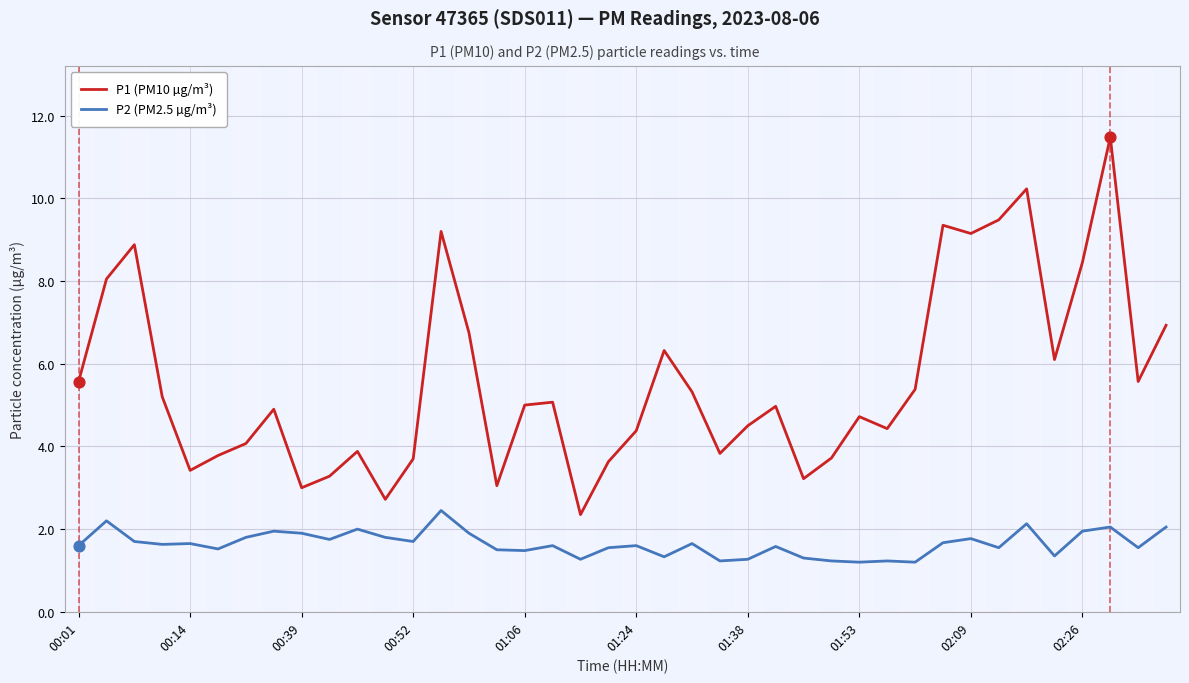

At how many categories does at least one series exceed 4?

27